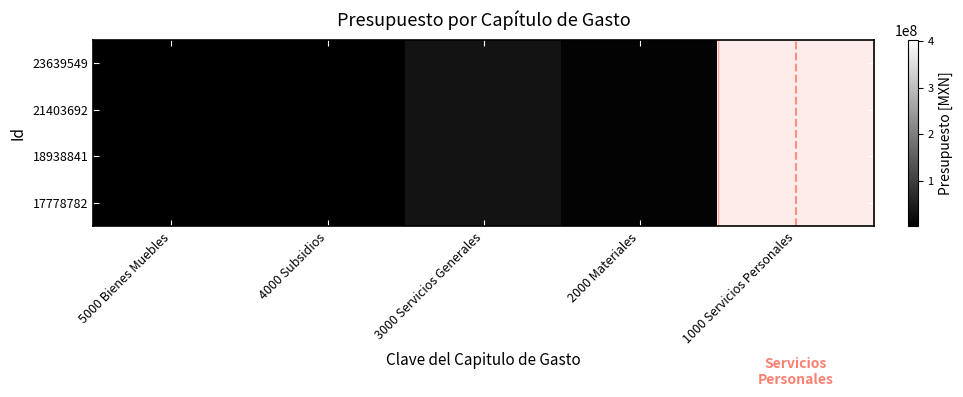

Which series has the largest range (max minus min)?

23639549